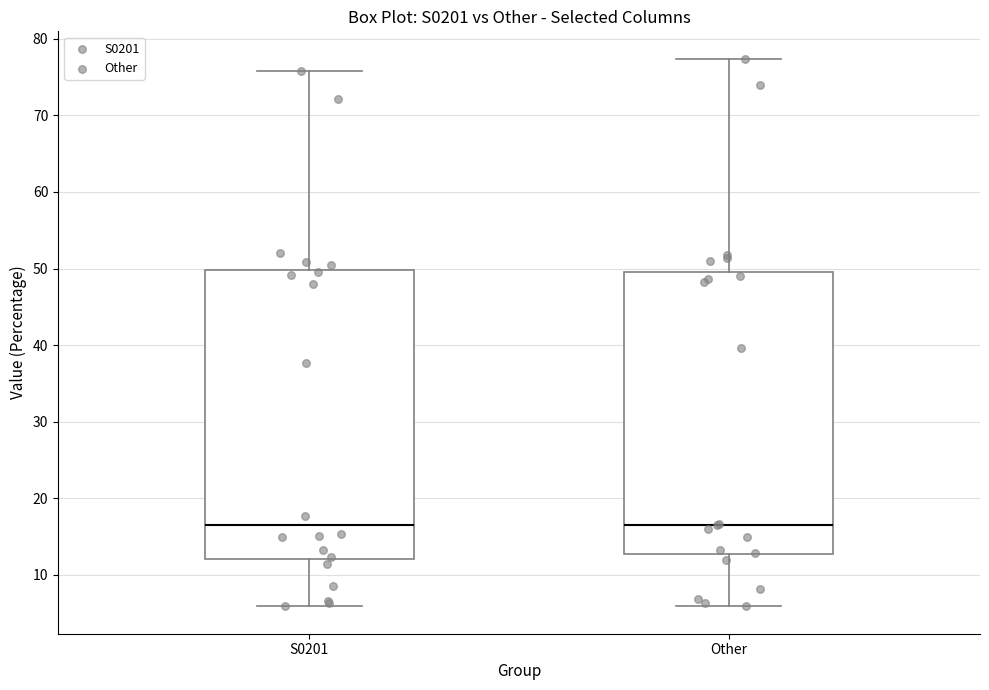

Reading left to right, read every box against the y-axis: the position of its median line, the range the box covers, and the ends of its whiskers. The values are not printed on the chart, so give them approximately, as read against the axis.

S0201: median 17, box 12 to 50, whiskers 6 to 76
Other: median 17, box 13 to 50, whiskers 6 to 77